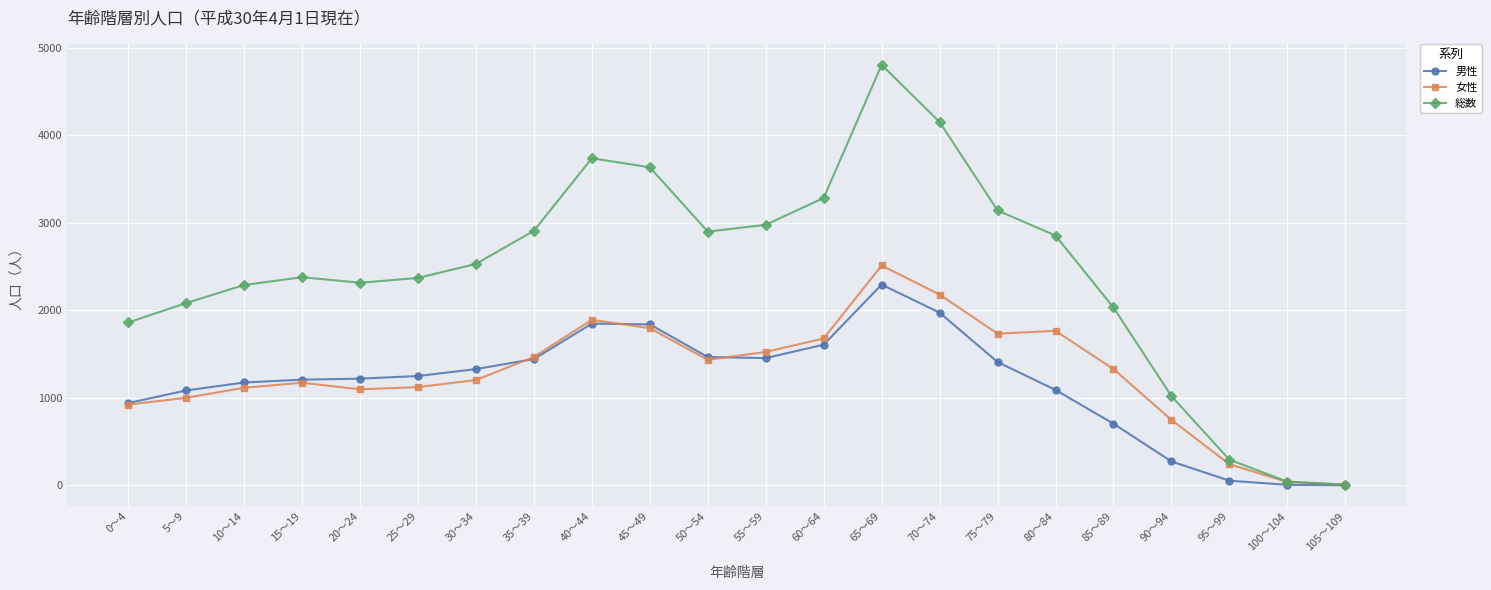

Read the 総数 value at 55～59.

2976